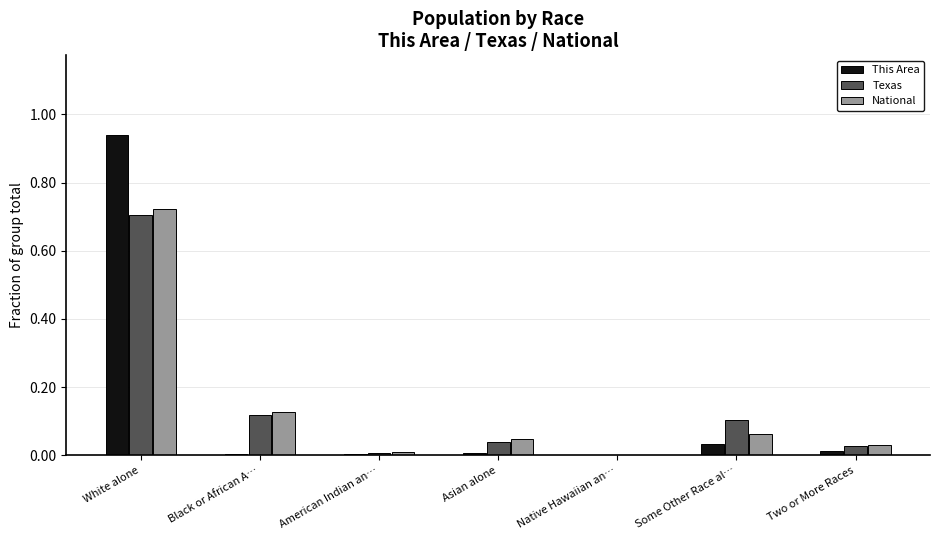

Which series changed the most between White alone and Native Hawaiian an…?

This Area